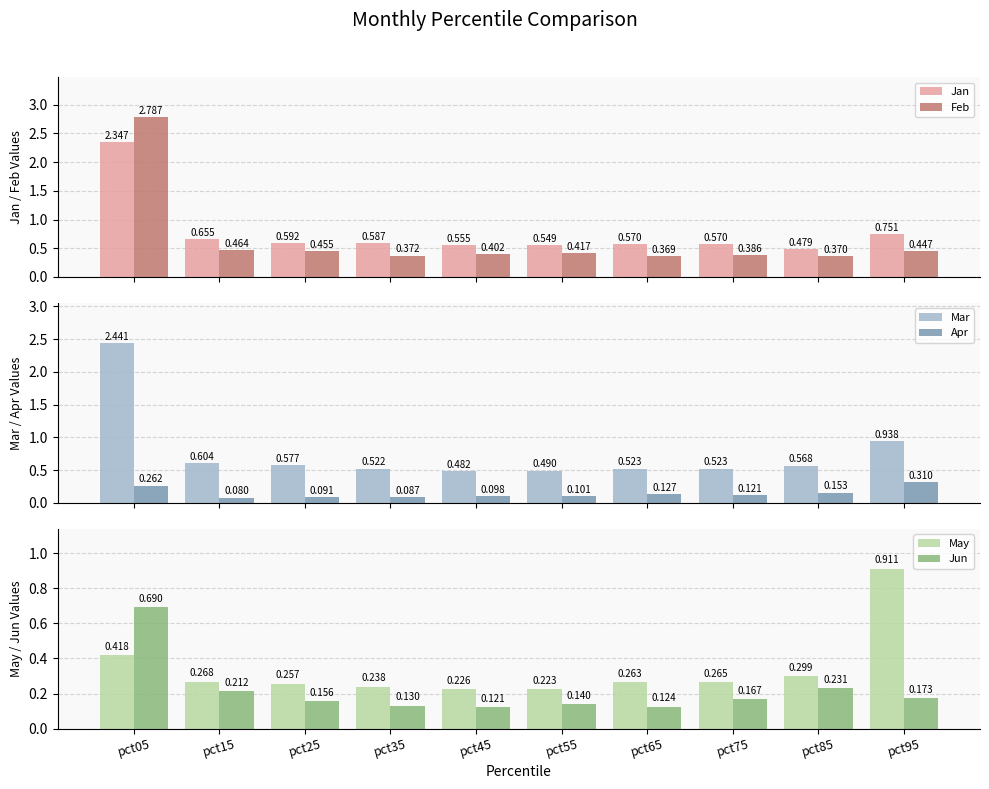

What is the difference between the second highest and second lowest values in the Jun series?

0.1